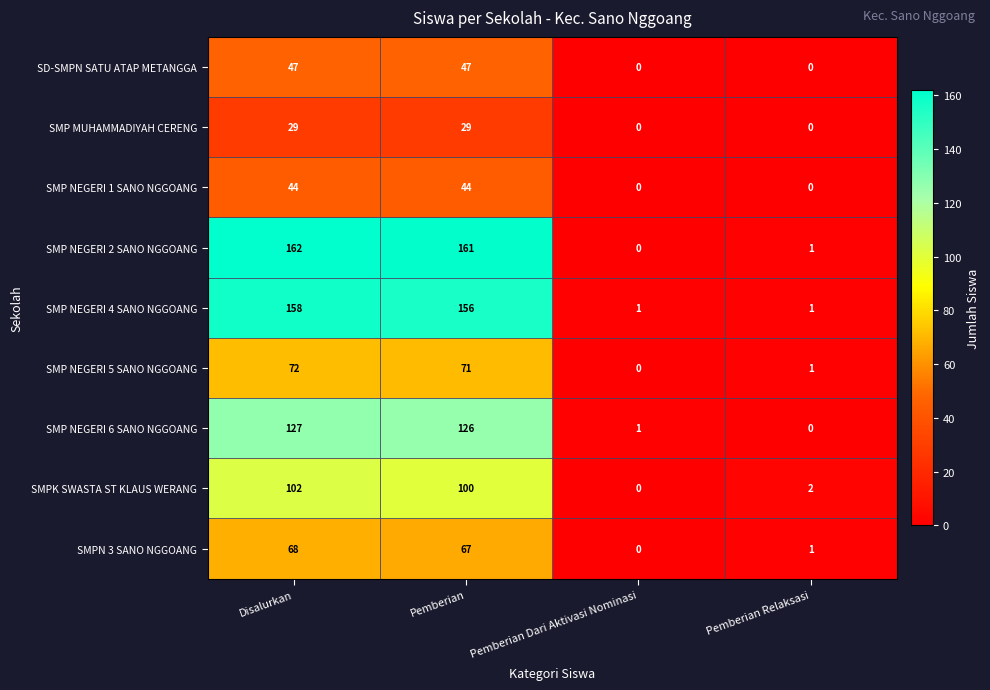

List the series in order of their peak value, lowest first.

SMP MUHAMMADIYAH CERENG, SMP NEGERI 1 SANO NGGOANG, SD-SMPN SATU ATAP METANGGA, SMPN 3 SANO NGGOANG, SMP NEGERI 5 SANO NGGOANG, SMPK SWASTA ST KLAUS WERANG, SMP NEGERI 6 SANO NGGOANG, SMP NEGERI 4 SANO NGGOANG, SMP NEGERI 2 SANO NGGOANG